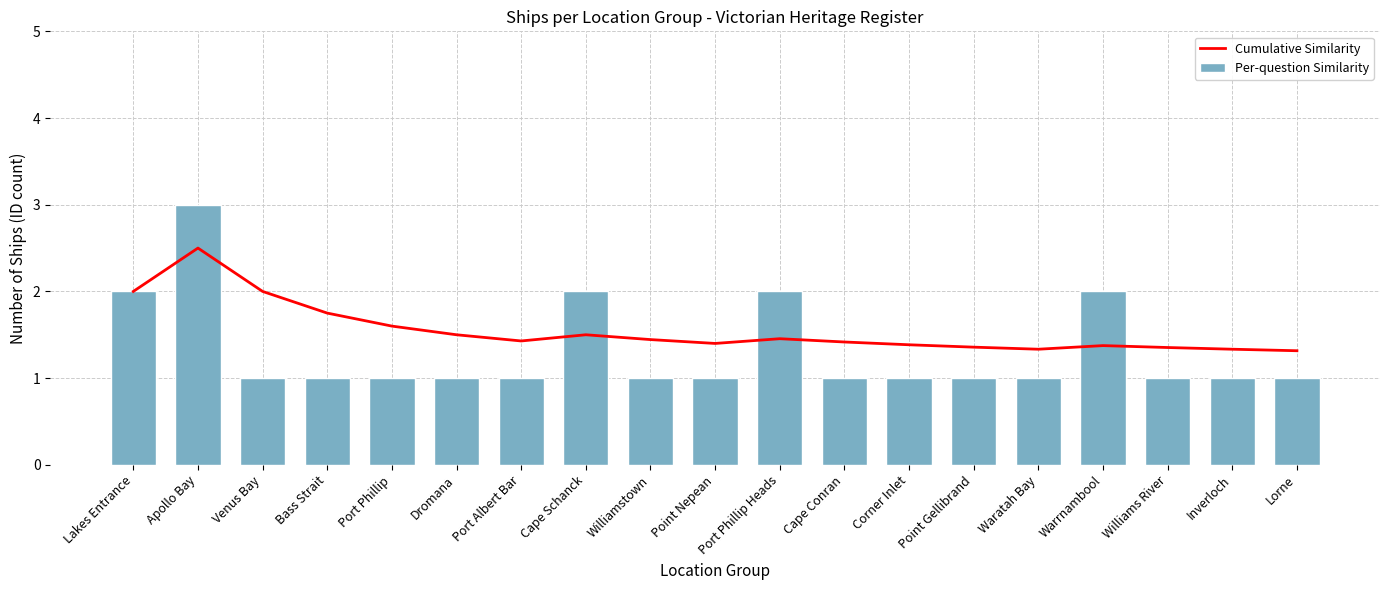

Which category has the lowest value in the Per-question Similarity series?

Venus Bay